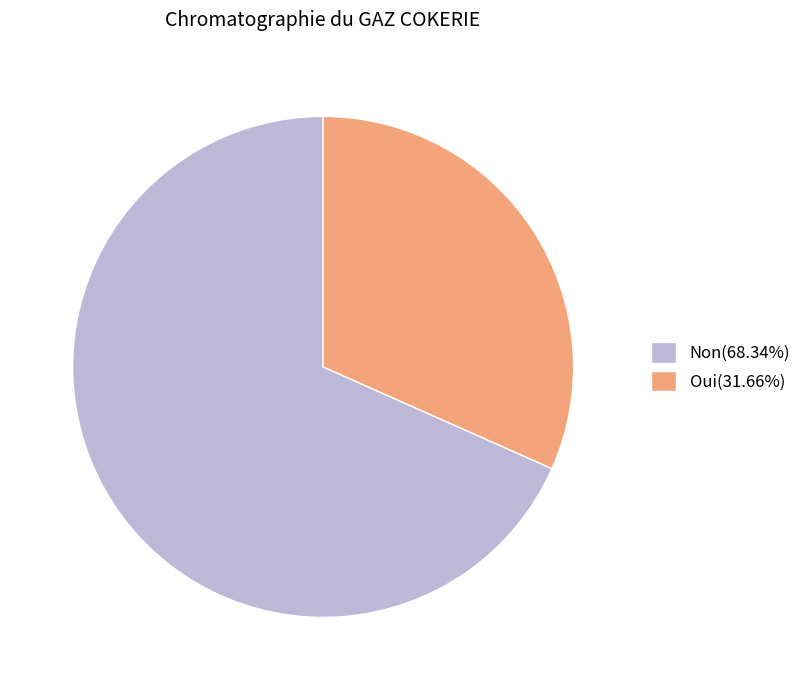

How many slices are in this pie chart?

2